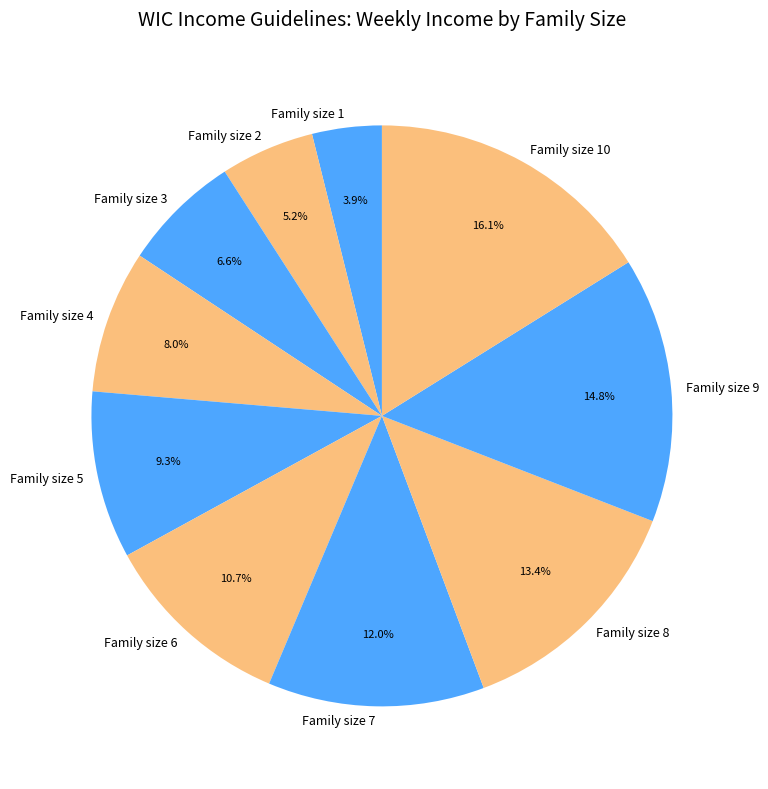

Does any single category account for the majority?

No